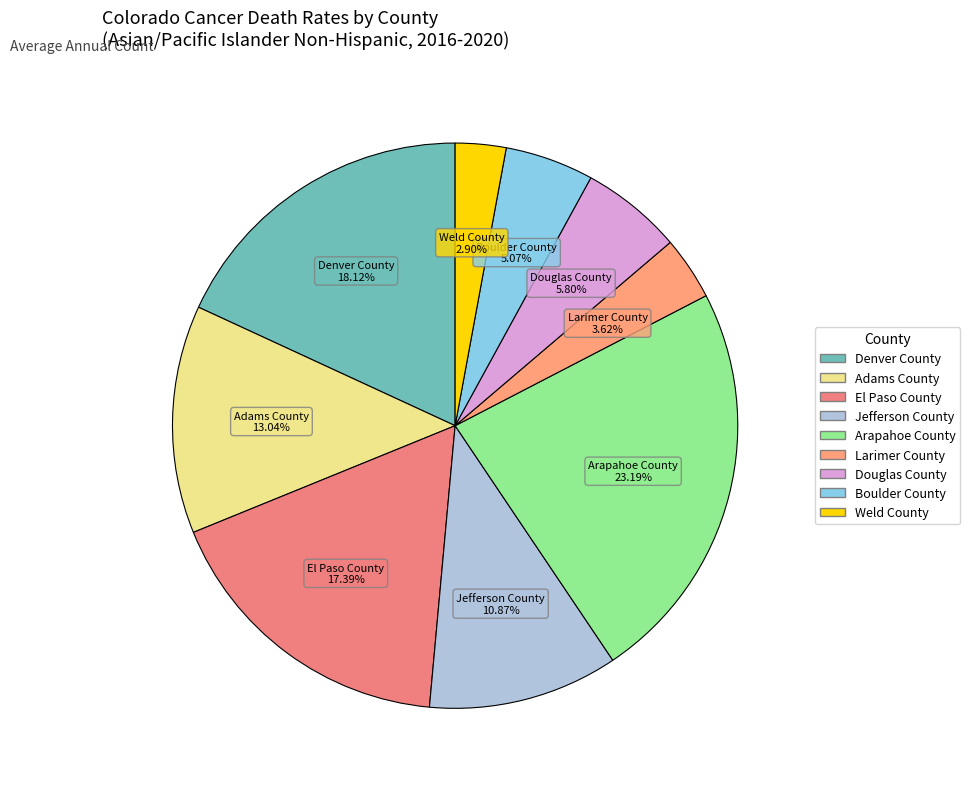

What is the largest slice in the pie chart?

Arapahoe County